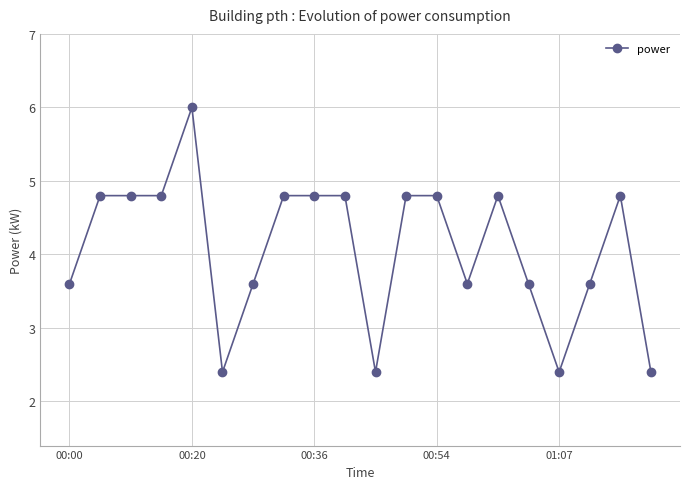

What is the minimum value shown in the chart?

2.4